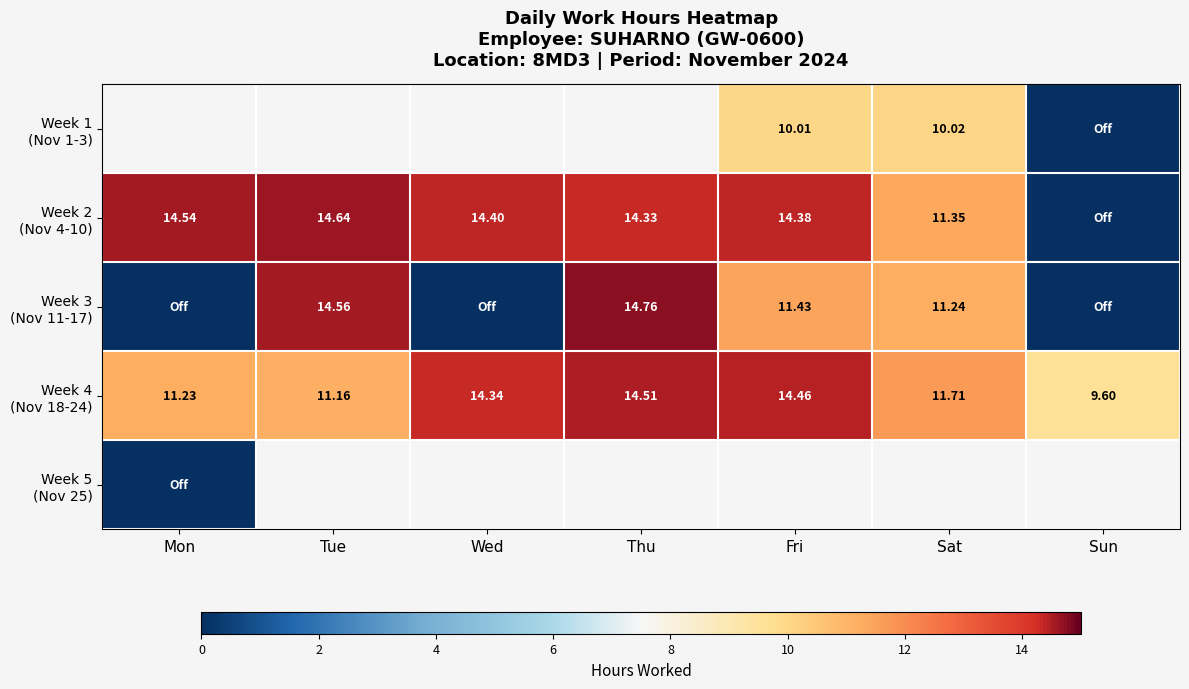

Between Wed and Sat, which series saw the biggest shift?

Week 3 (Nov 11-17)